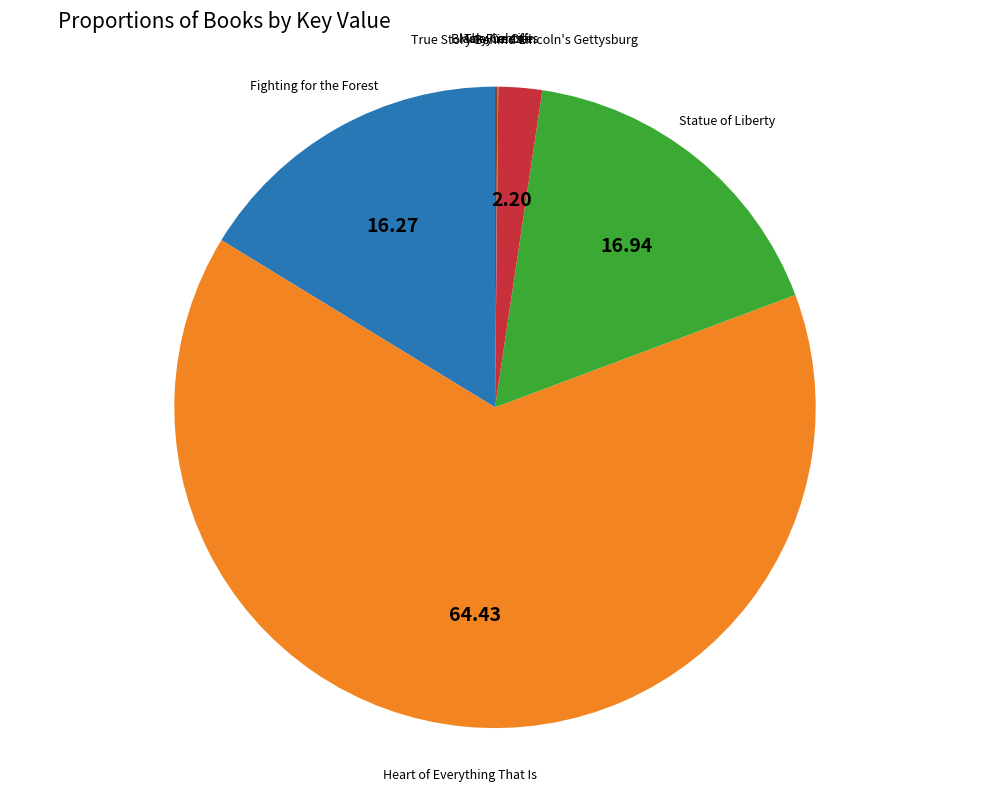

Is there any slice that represents more than half of the pie?

Yes